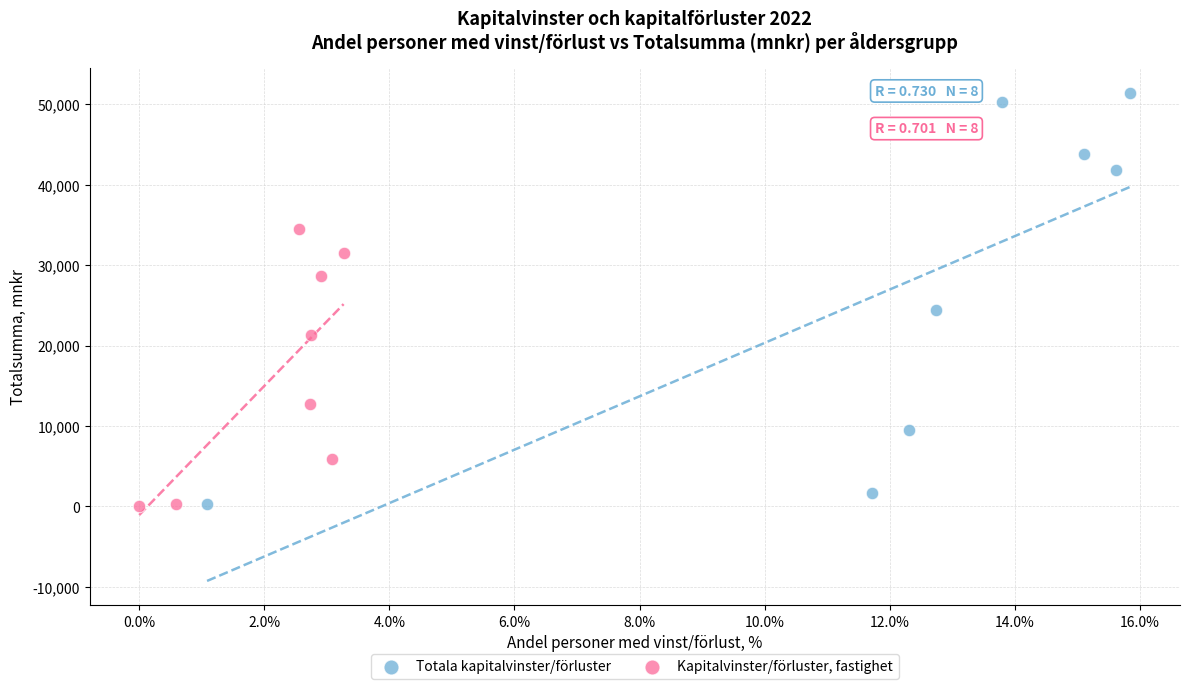

Which series has the largest Y range (max minus min)?

Totala kapitalvinster/förluster